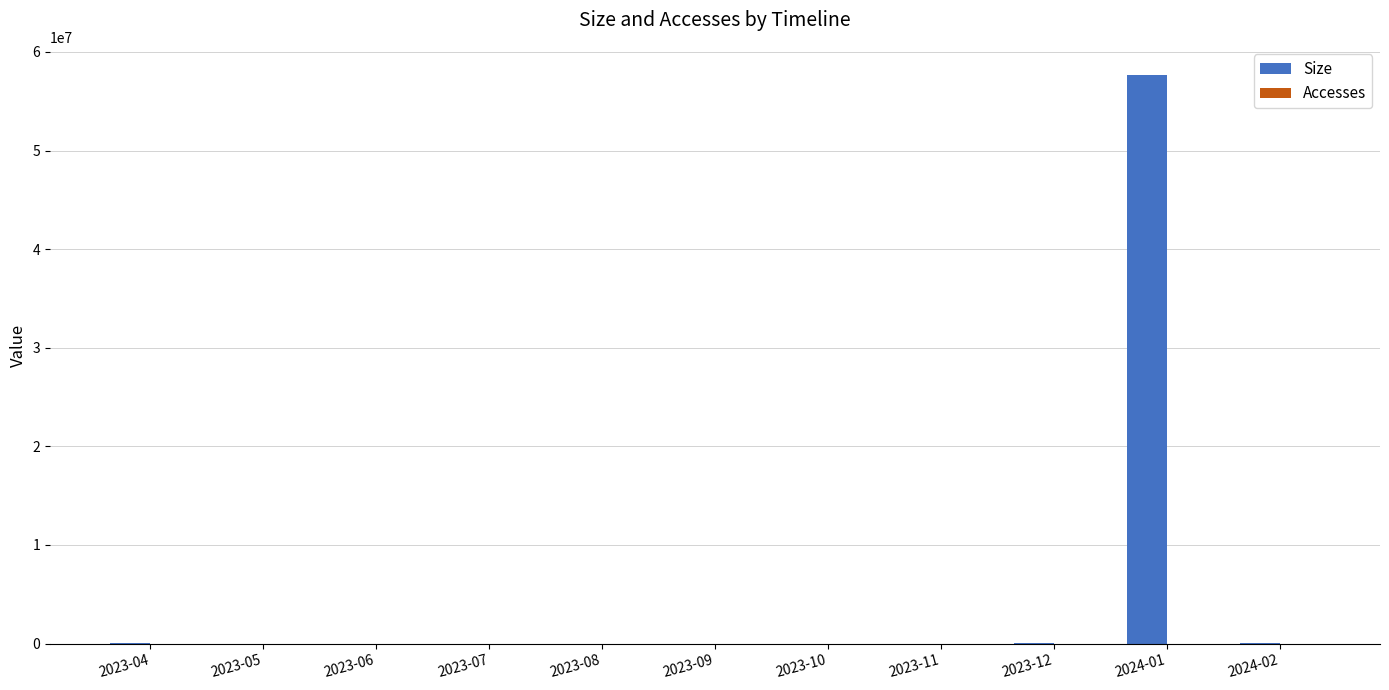

What is the total value across all series at 2024-01?

57639322